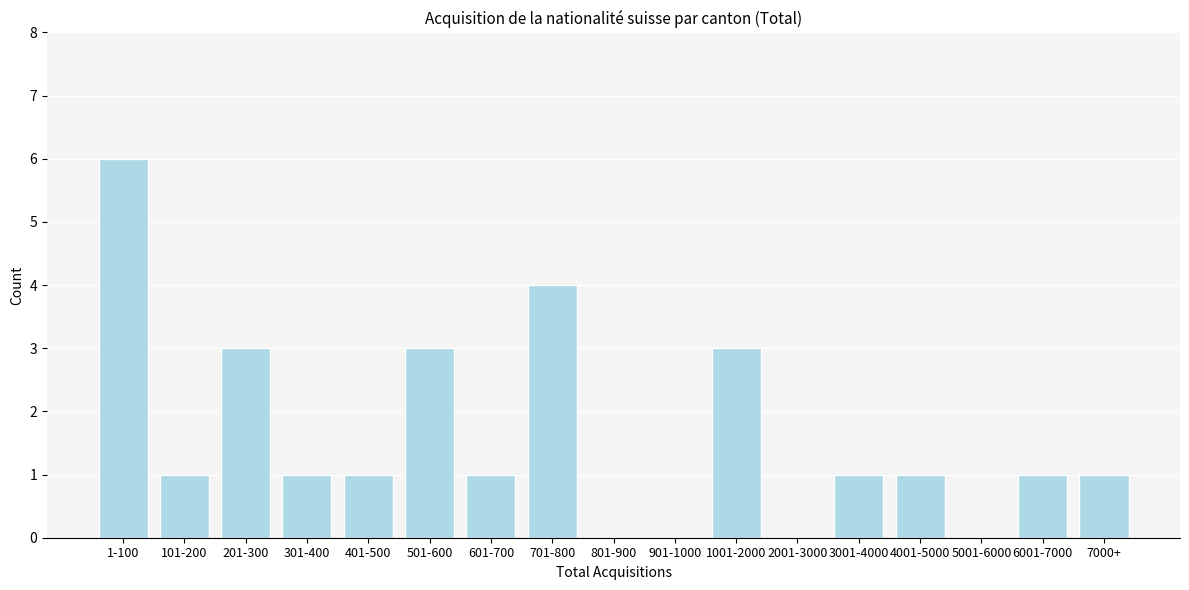

Reading left to right, what are all the values shown in this chart?

1-100=6	101-200=1	201-300=3	301-400=1	401-500=1	501-600=3	601-700=1	701-800=4	801-900=0	901-1000=0	1001-2000=3	2001-3000=0	3001-4000=1	4001-5000=1	5001-6000=0	6001-7000=1	7000+=1